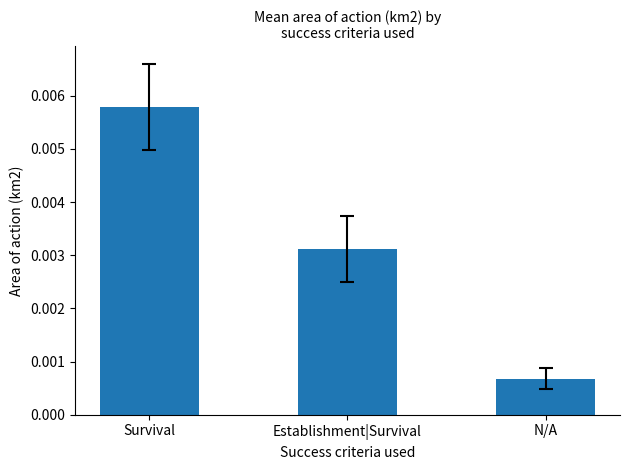

Between Establishment|Survival and N/A, which is larger?

Establishment|Survival